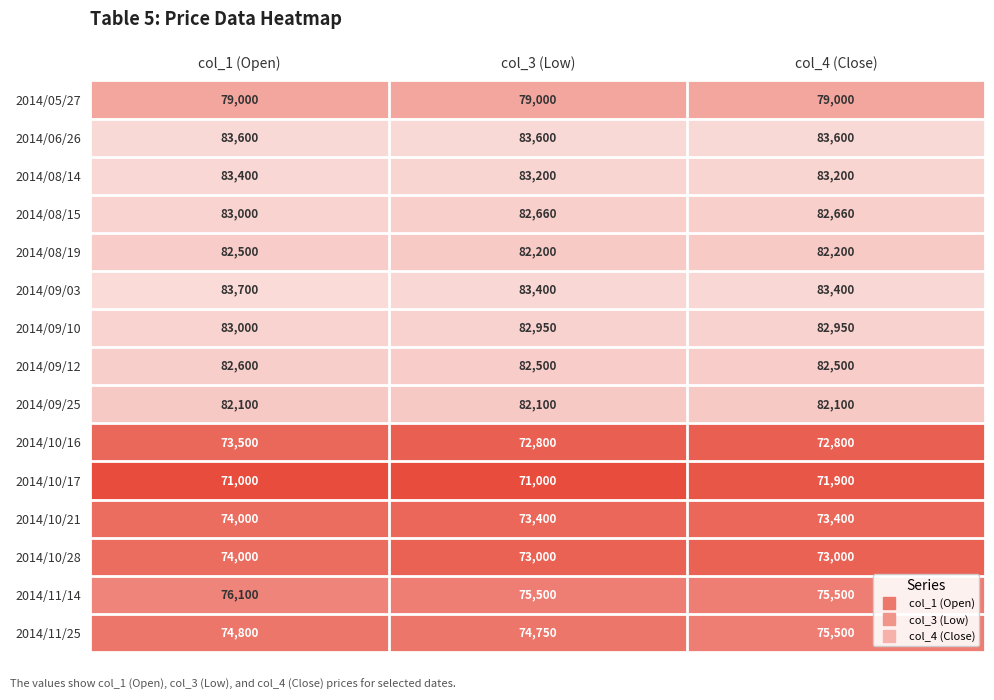

Count the number of categories in the chart.

3